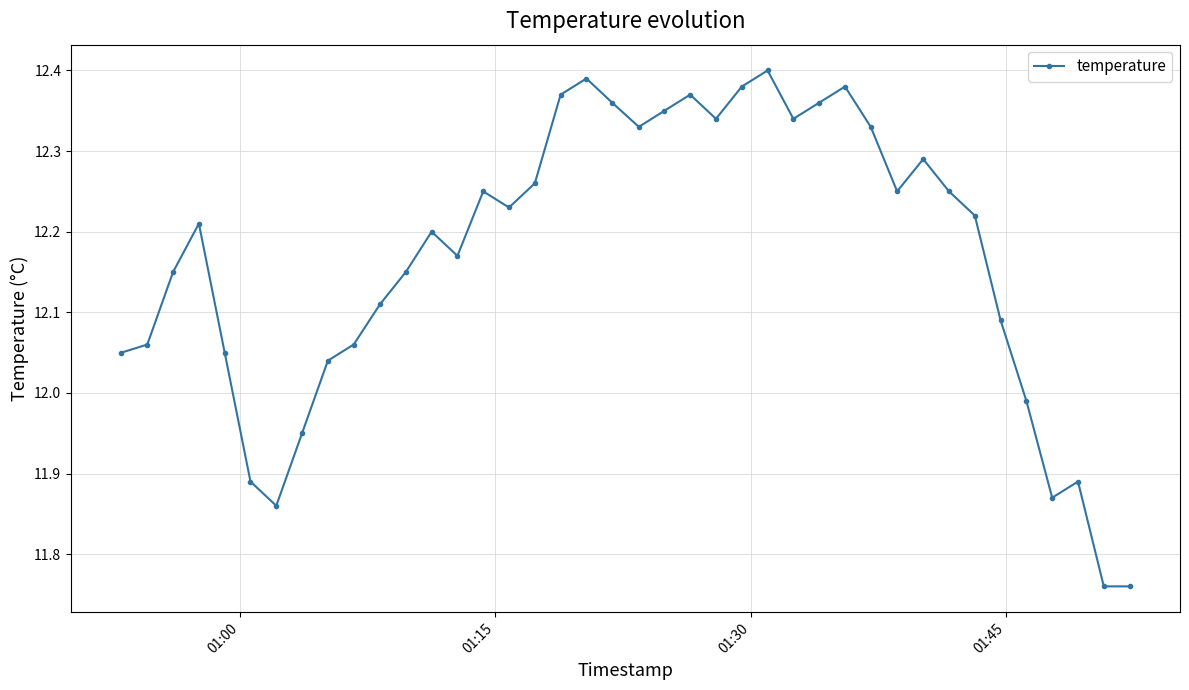

What is the sum of all values?

486.8